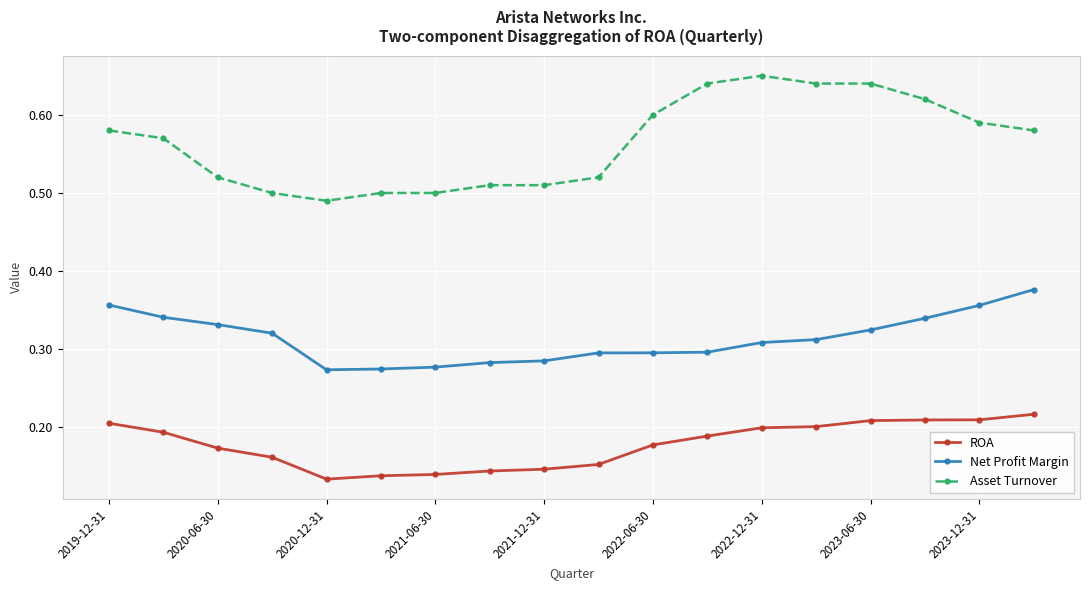

How many interior local valleys does the Asset Turnover series have?

1